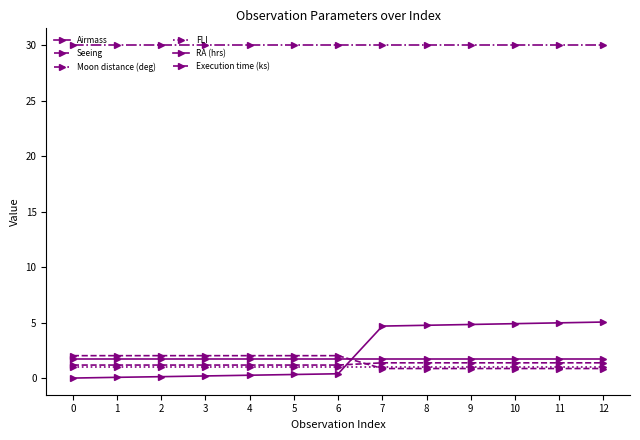

Count the number of categories in the chart.

13